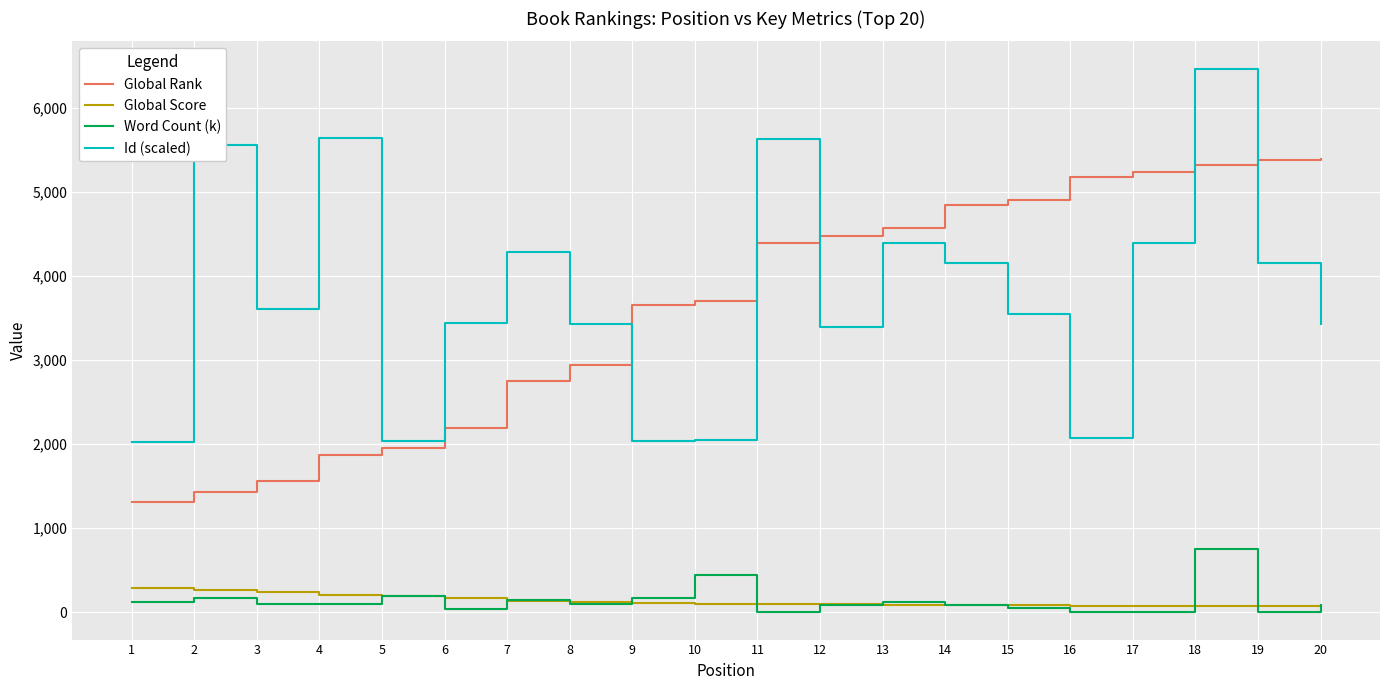

The Word Count (k) series shows 47 at 15. True or false?

True